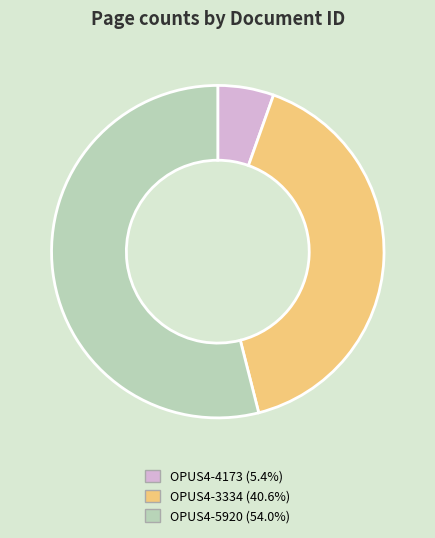

Do OPUS4-3334 (40.6%) and OPUS4-4173 (5.4%) together represent more than half of the pie?

No